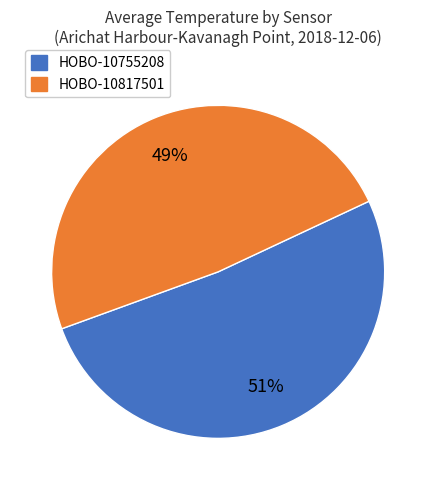

Which slice is the largest?

HOBO-10755208